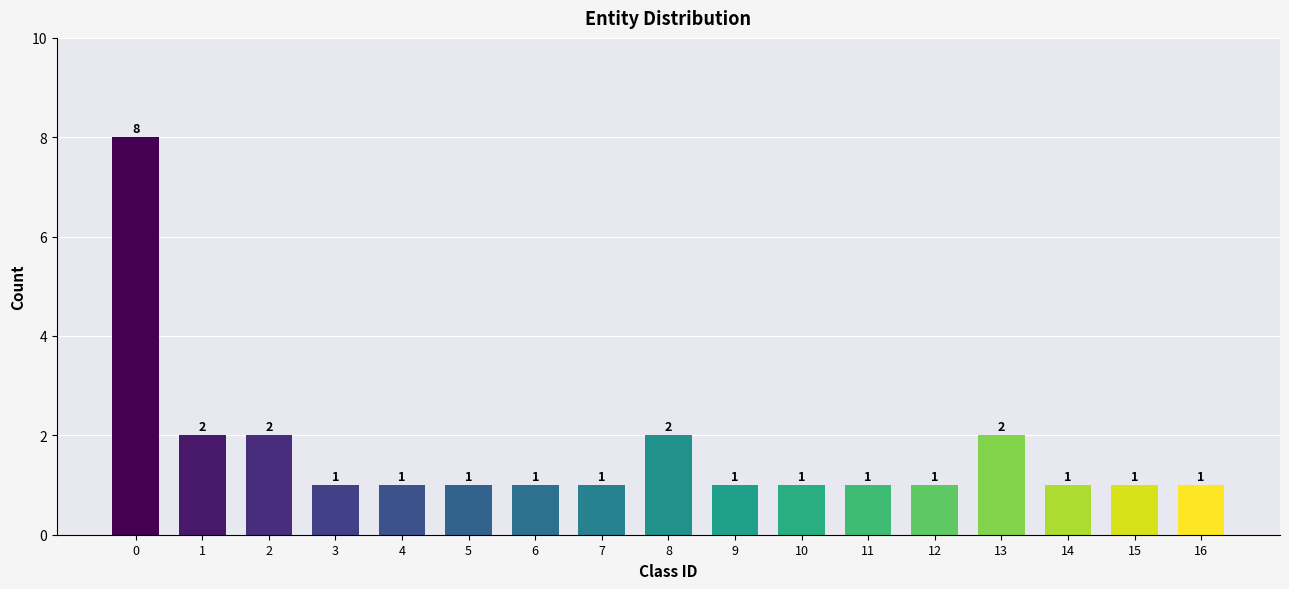

True or false: the data shows 1 at 2.

False